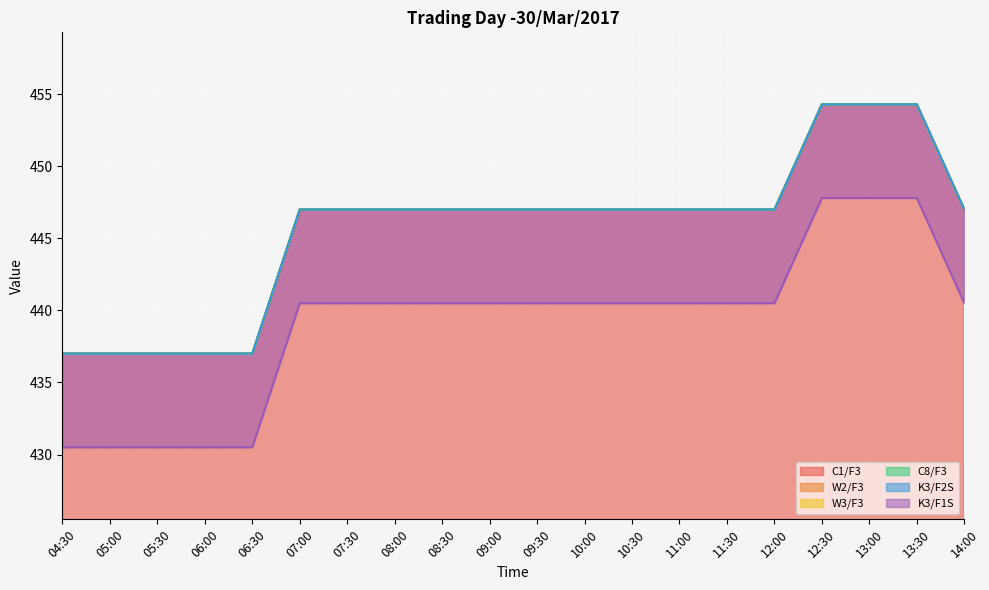

Rank the series at 13:30 from lowest to highest value.

K3/F1S, C1/F3, W2/F3, W3/F3, C8/F3, K3/F2S